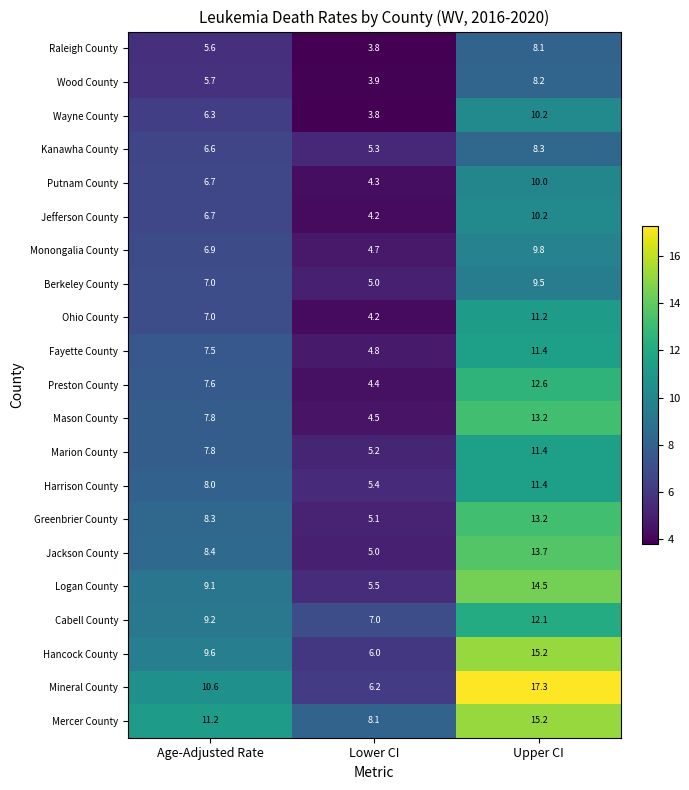

What is the smallest value displayed?

3.8